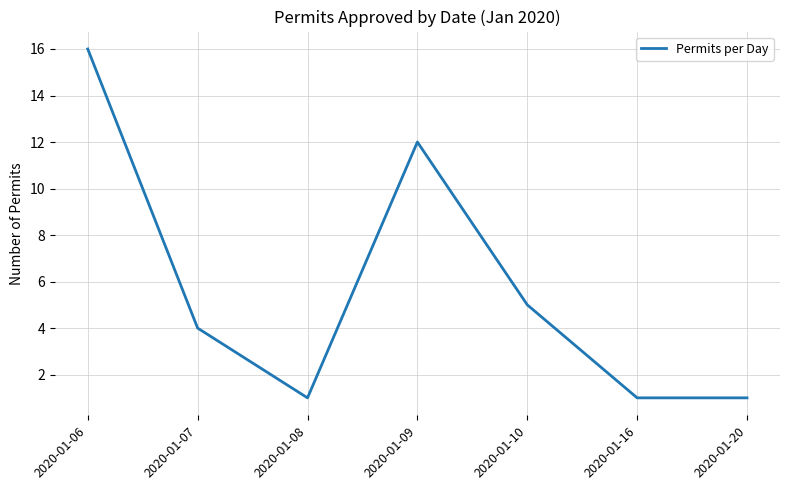

Which has a higher value, 2020-01-20 or 2020-01-10?

2020-01-10